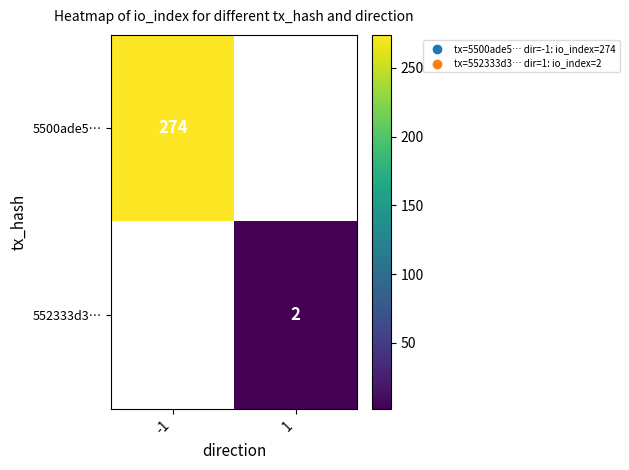

The 552333d3… series shows 1 at 1. True or false?

False